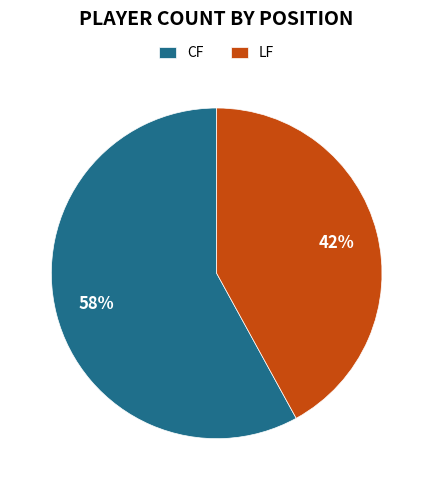

What is the ratio of the value at LF to the value at CF?

0.7